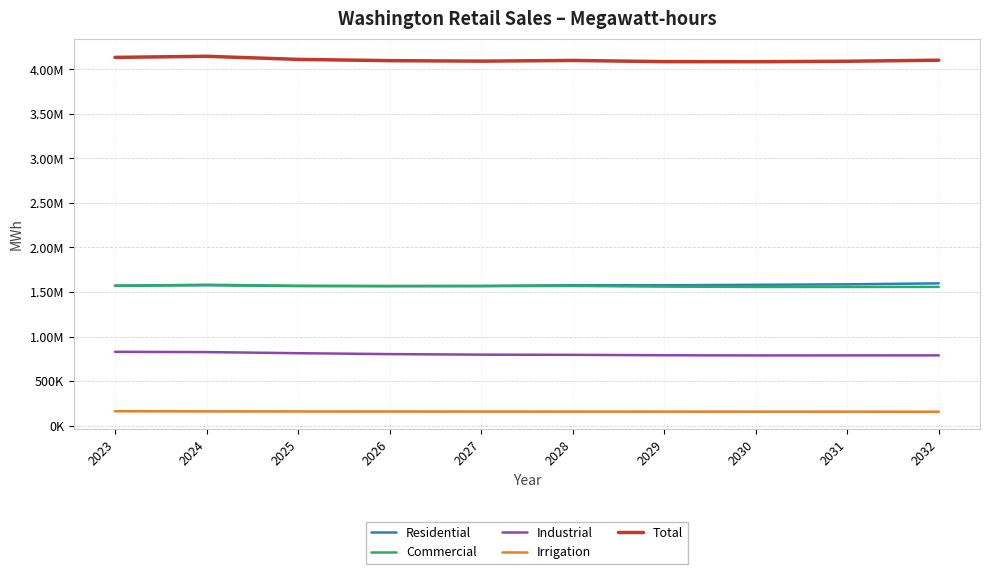

Where is the first local minimum for Total?

2027